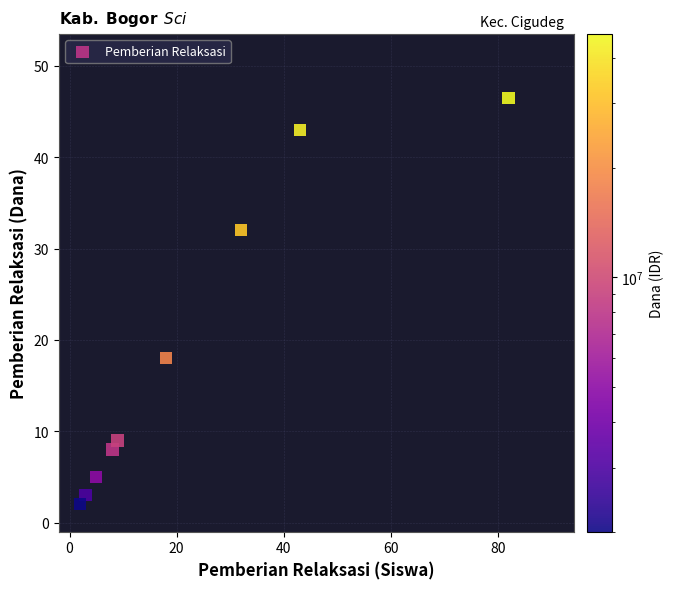

What is the average Y value?

18.5